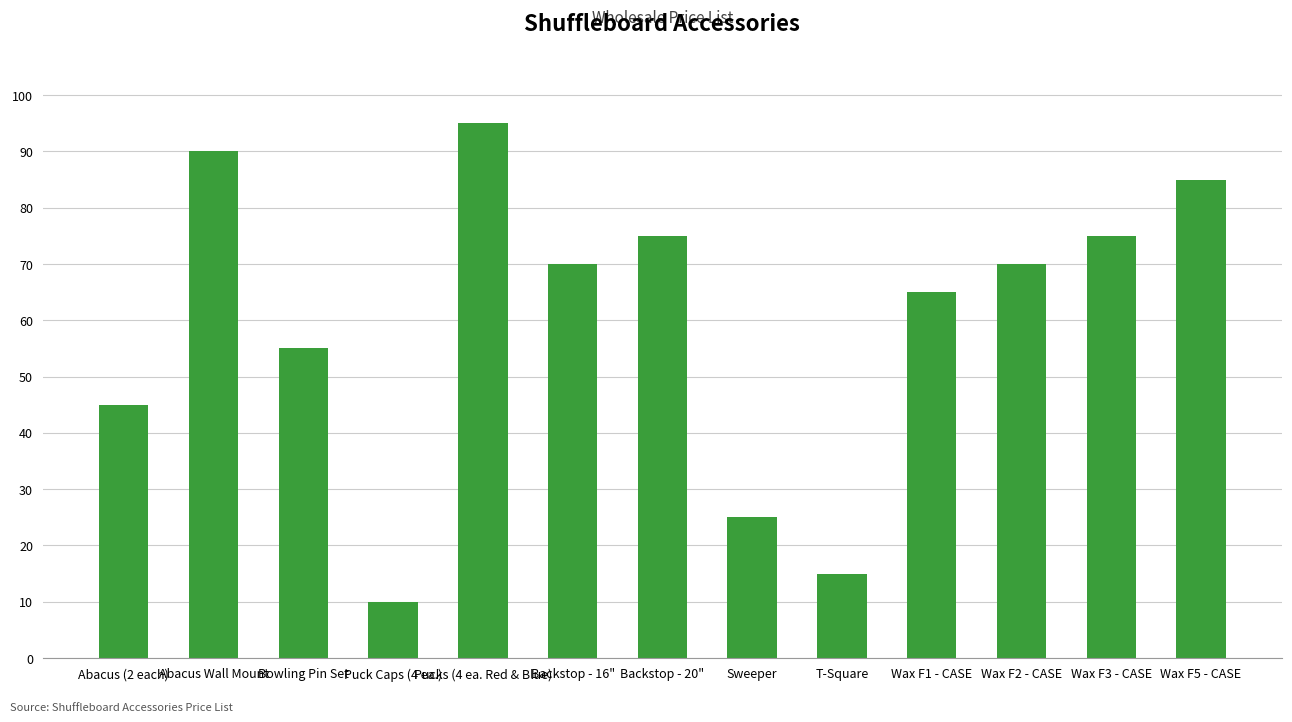

What is the difference between the second highest and minimum values?

80